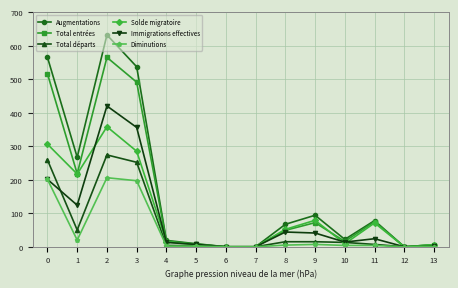

Which series changed the most between 7 and 8?

Augmentations